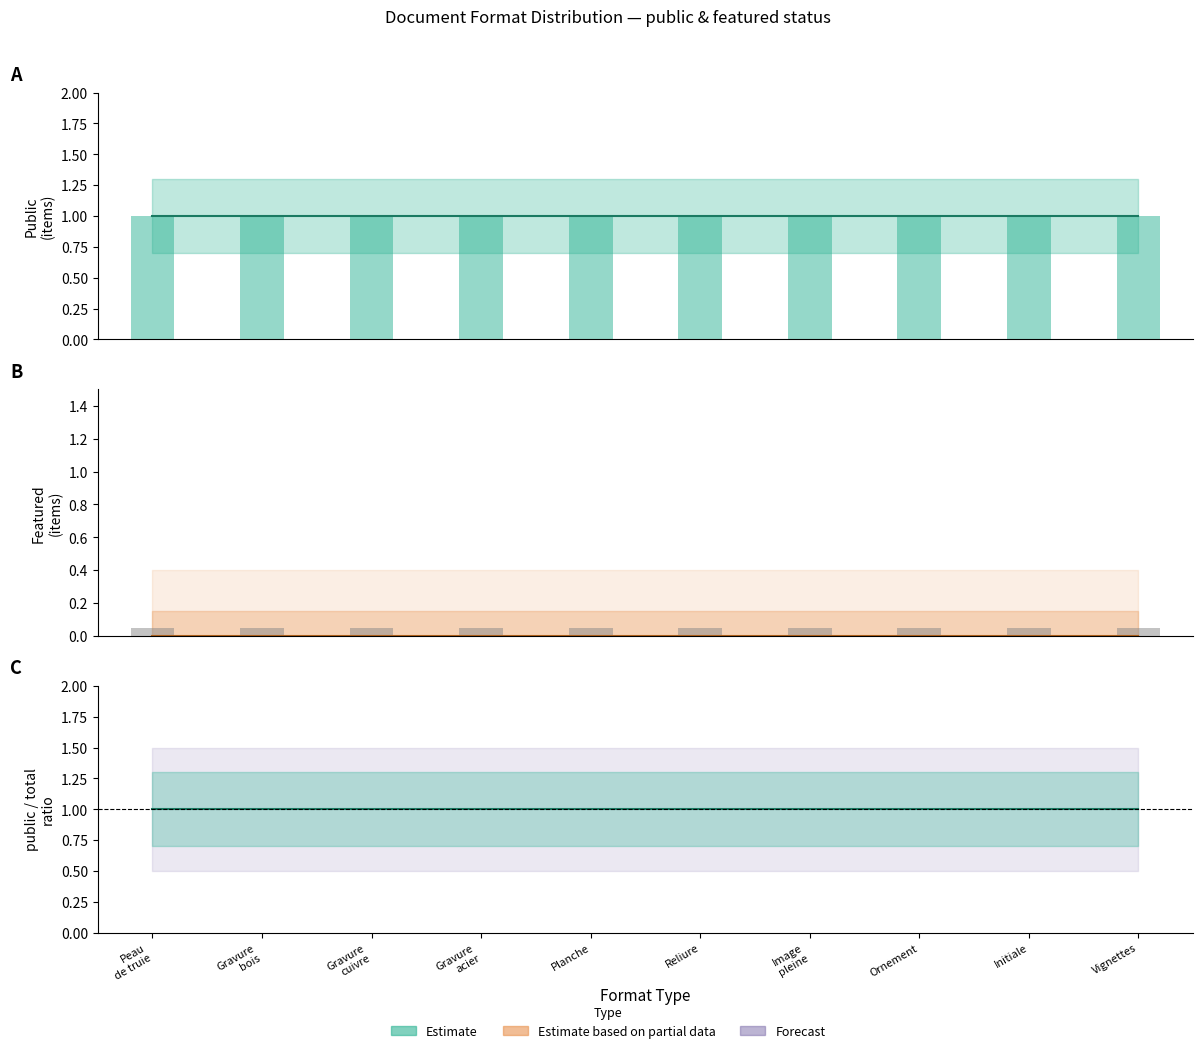

Reading left to right, what are all the values shown in this chart?

public: 1	1	1	1	1	1	1	1	1	1
featured: 0	0	0	0	0	0	0	0	0	0